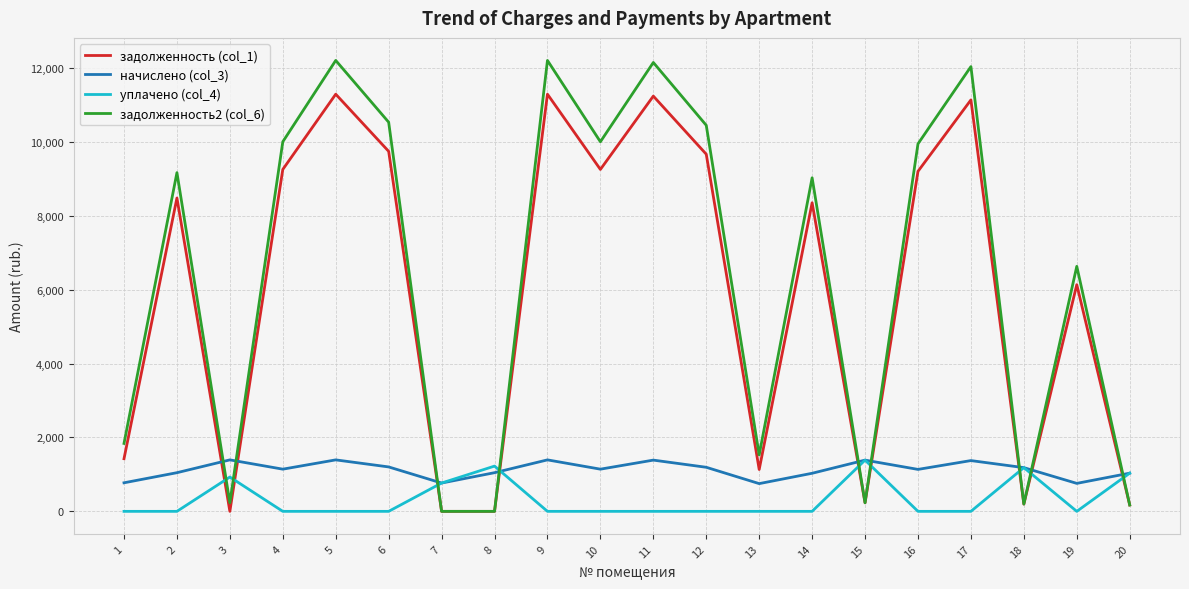

Which series has the widest spread of values?

задолженность2 (col_6)